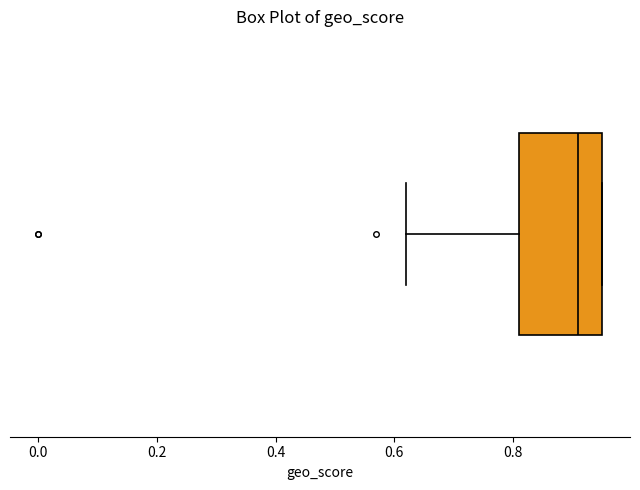

Read this box plot against the x-axis: the position of the median line, the range covered by the box, and the ends of both whiskers. The values are not printed on the chart, so give them approximately, as read against the axis.

median 0.92, box 0.82 to 0.96, whiskers 0.62 to 0.96